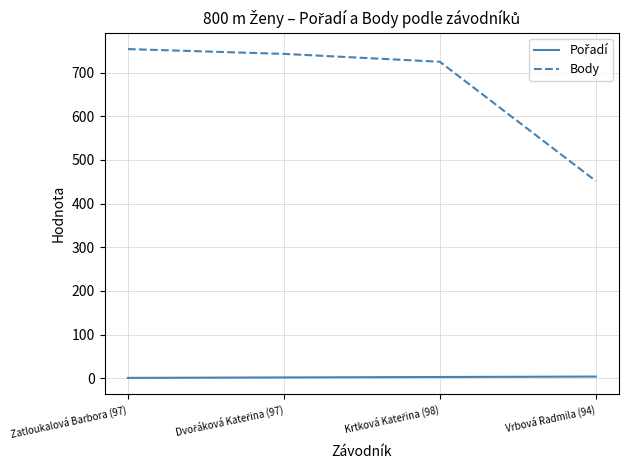

What position from the left is Vrbová Radmila (94)?

4